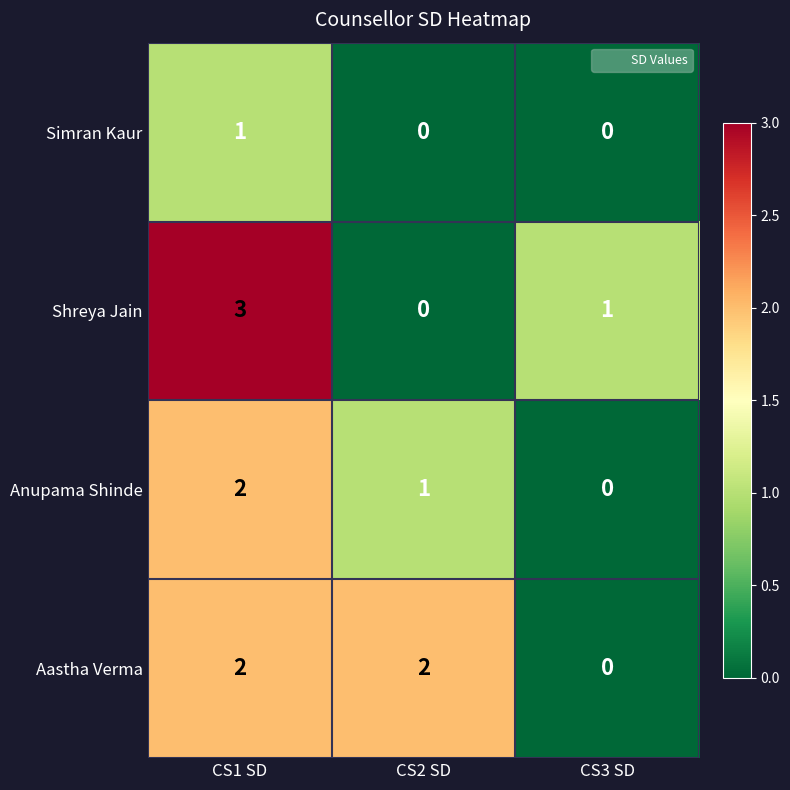

The Aastha Verma series shows 3 at CS2 SD. True or false?

False